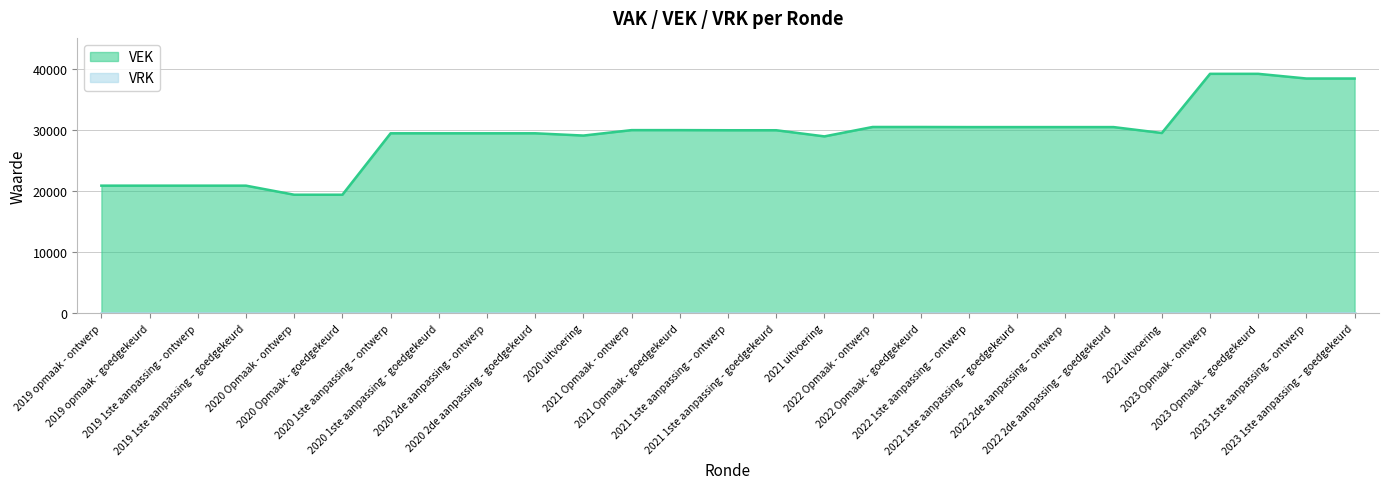

At which category does the data reach its first local valley?

2020 uitvoering